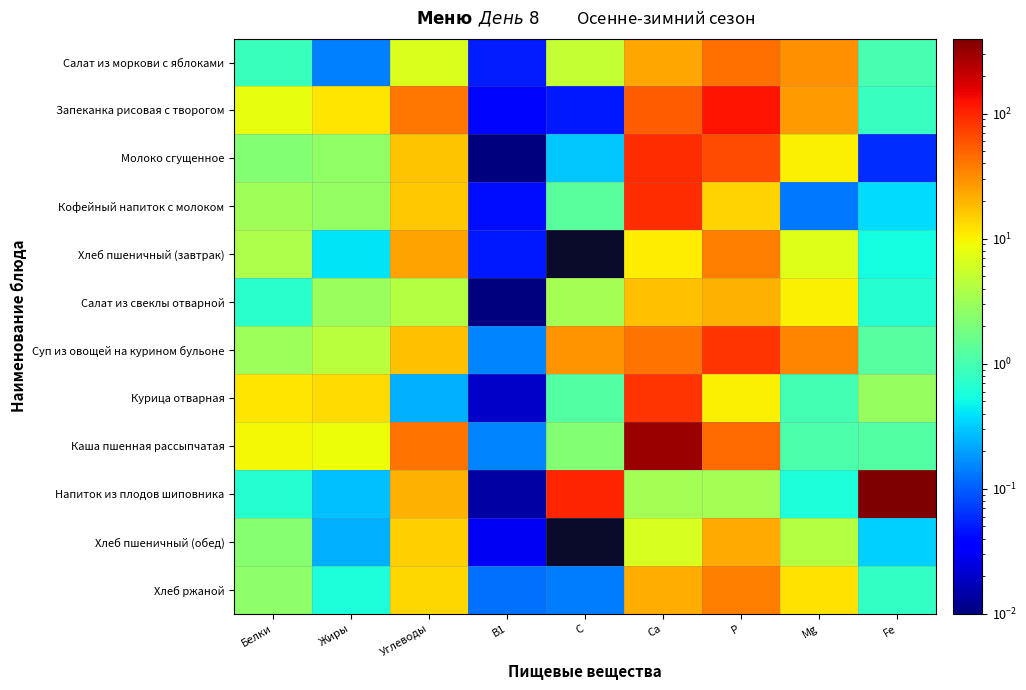

Which series has the largest total across all categories?

Напиток из плодов шиповника